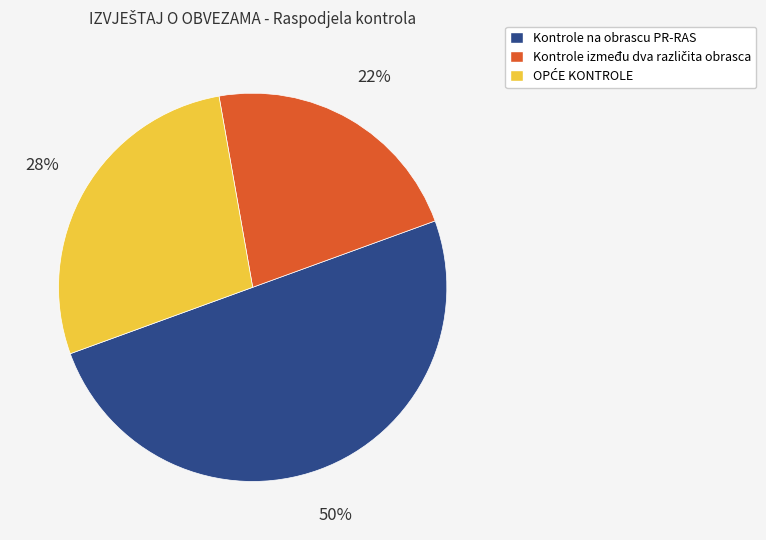

To the nearest percent, what is the difference between the largest and smallest slice percentages?

28%